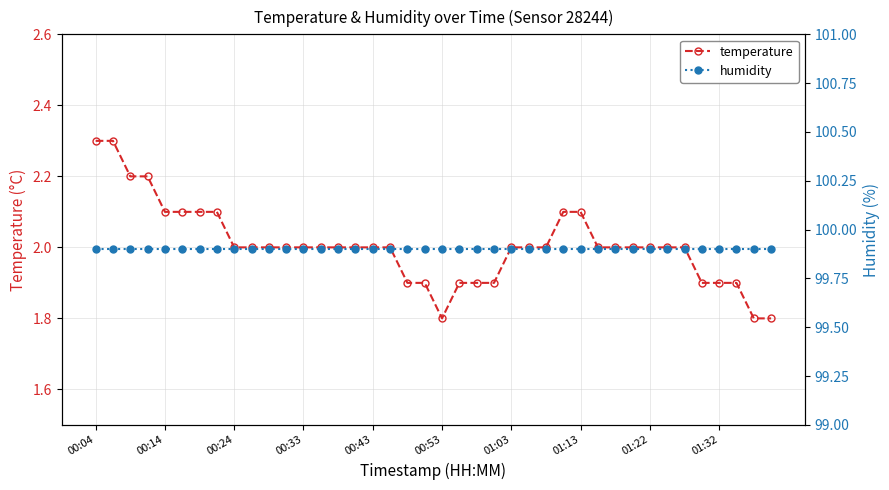

Is it true that temperature equals 1.2 at 01:32?

False